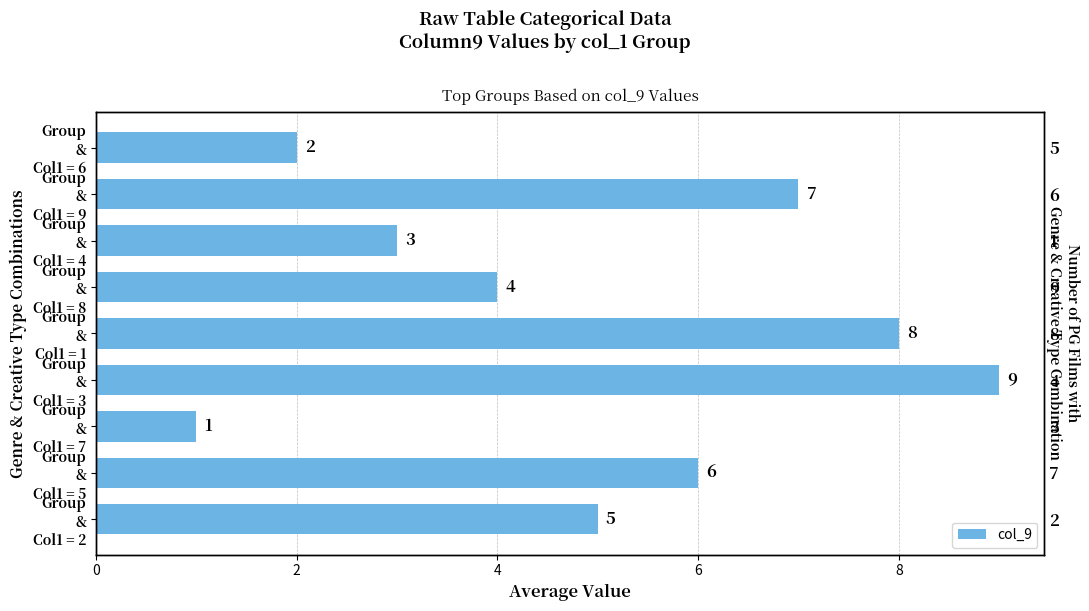

What is the smallest value displayed?

1